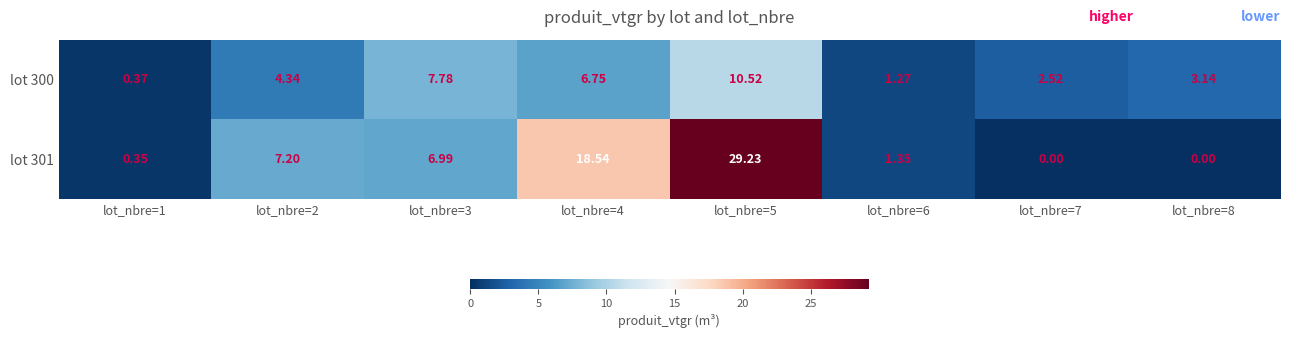

Is the value of lot 300 at lot_nbre=1 greater than the value of lot 301 at lot_nbre=3?

No